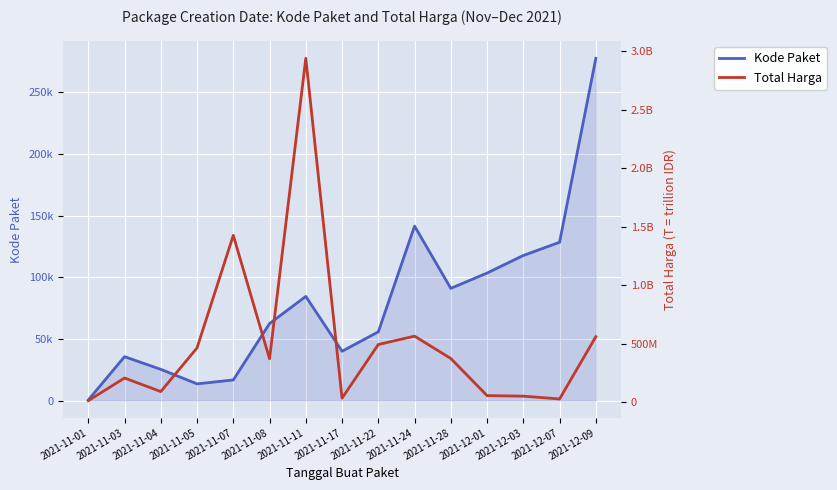

How many categories are shown in the chart?

15